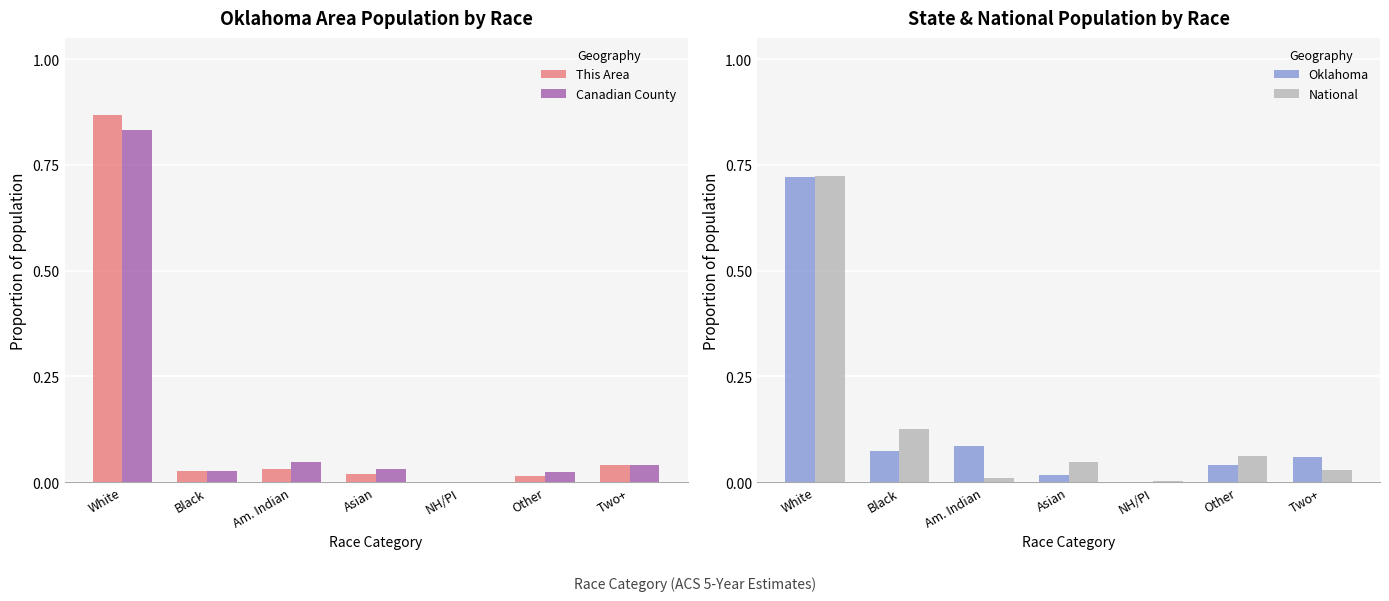

How many data points does each series have?

7